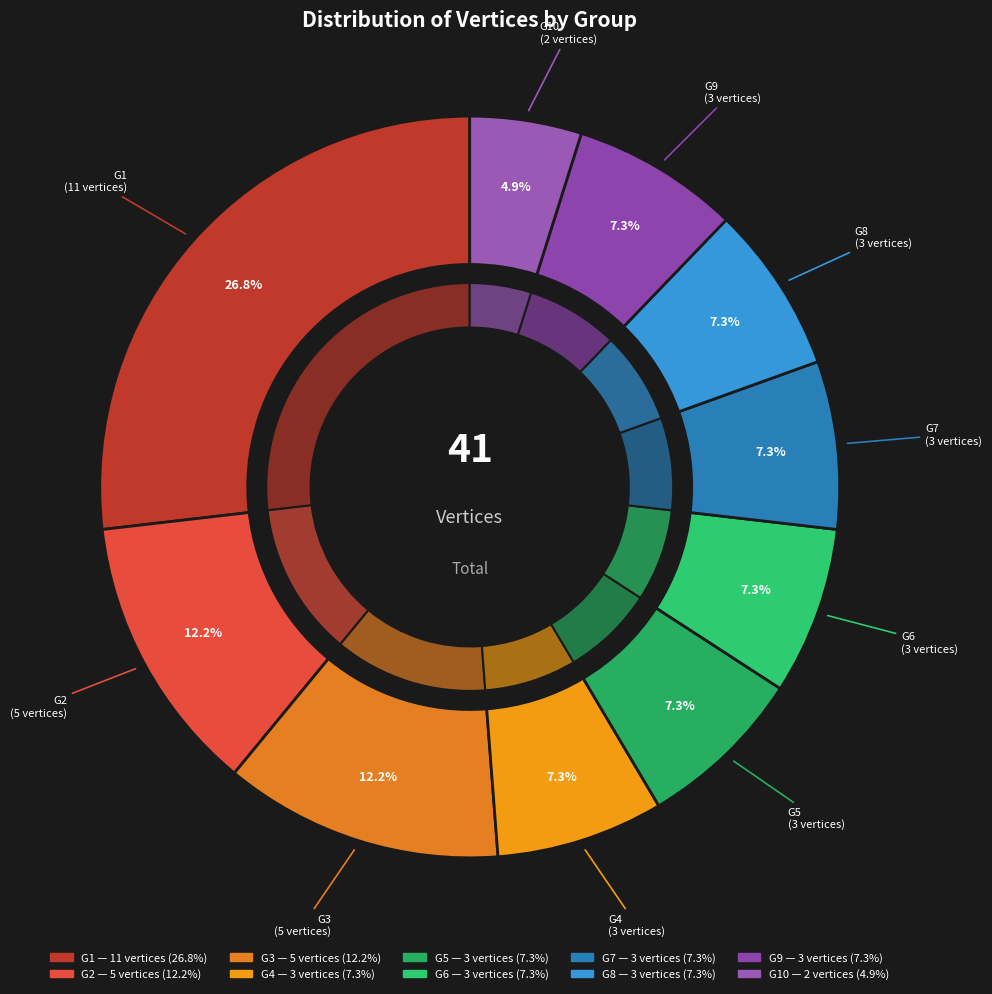

The G4 slice represents 1% of the pie. True or false?

False